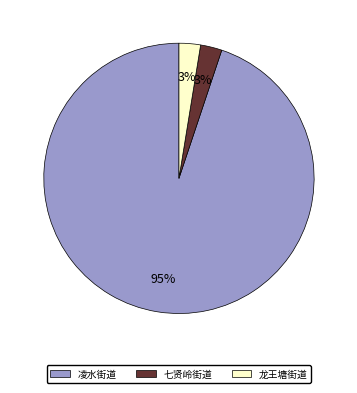

Is there any slice that represents more than half of the pie?

Yes